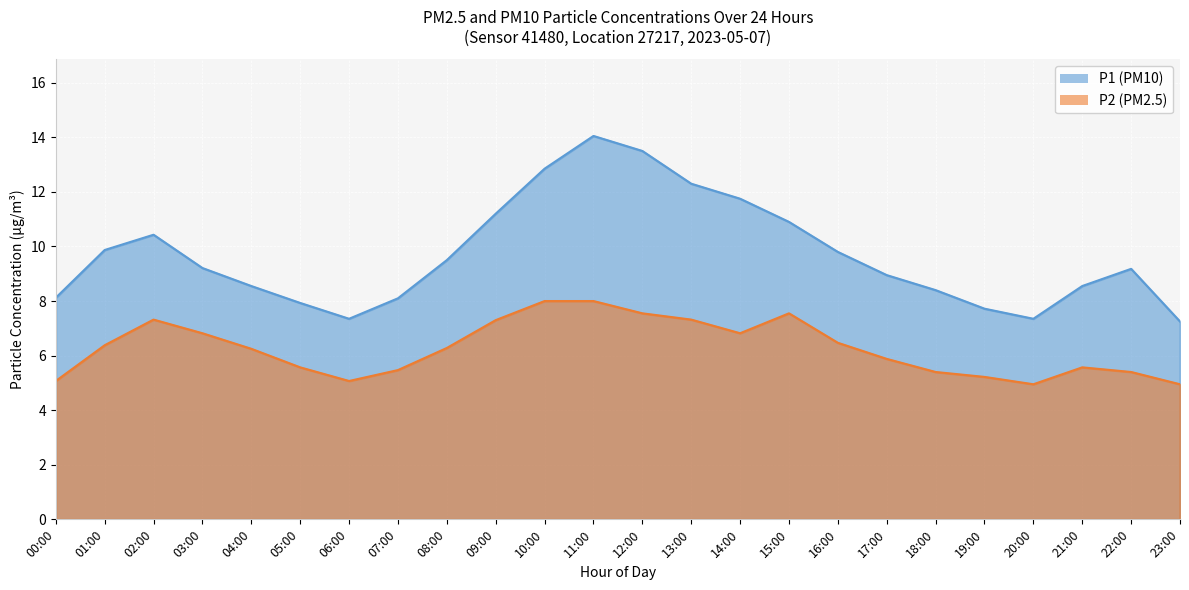

True or false: P2 and P1 intersect in this chart.

False